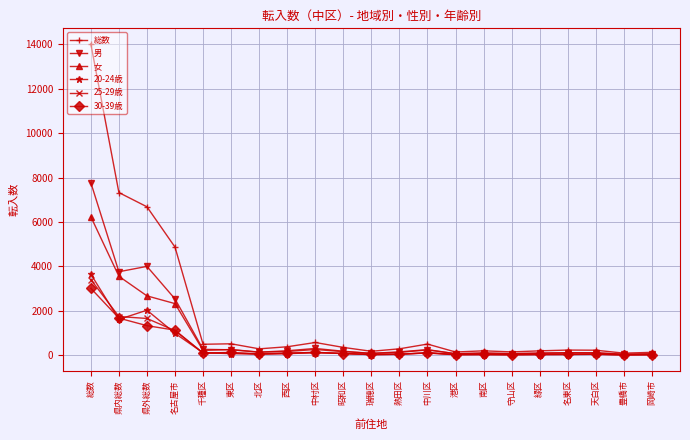

At which label does 20-24歳 first exceed 56?

総数